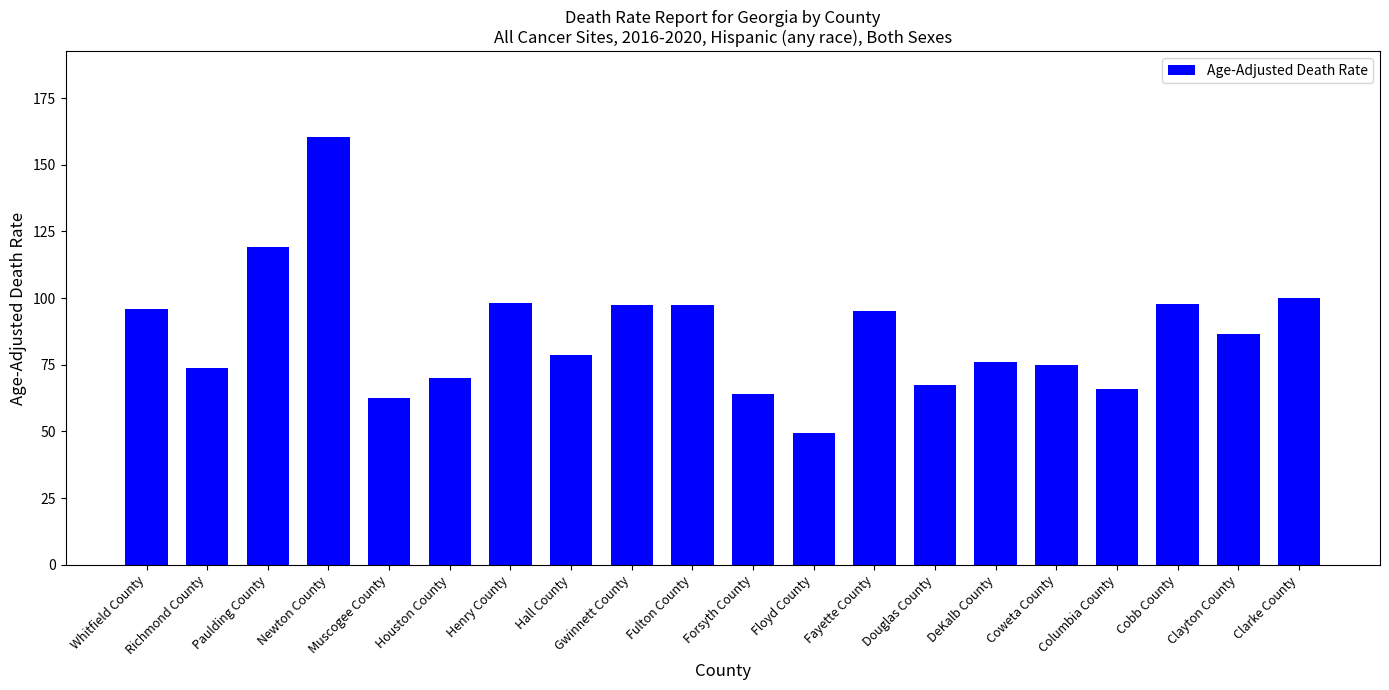

What is the ratio of the value at DeKalb County to the value at Fayette County?

0.8